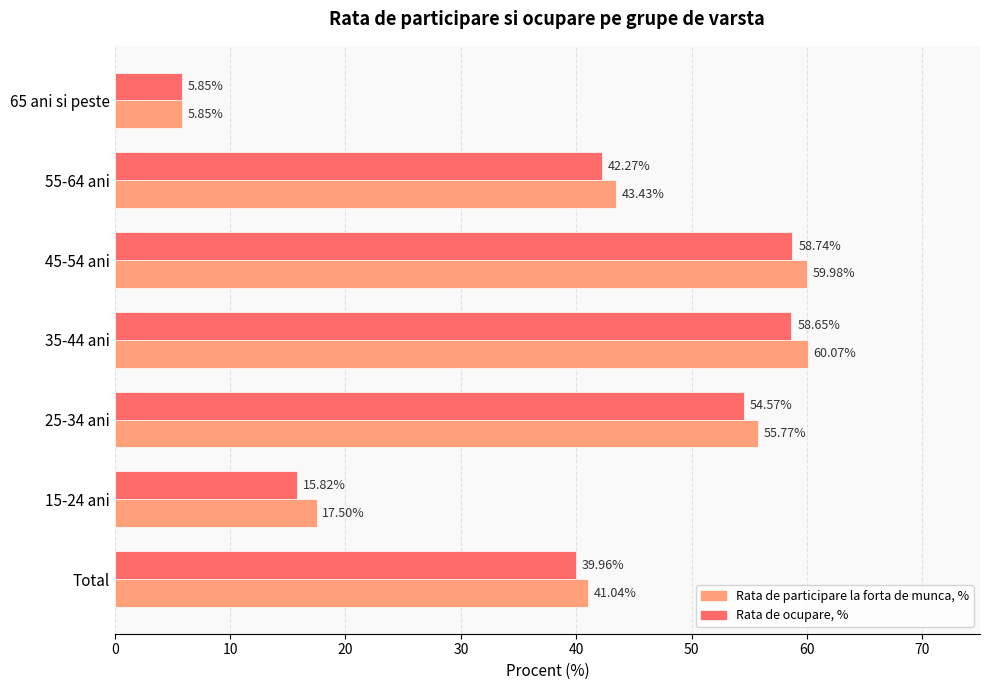

Which category has the highest value across all series?

35-44 ani